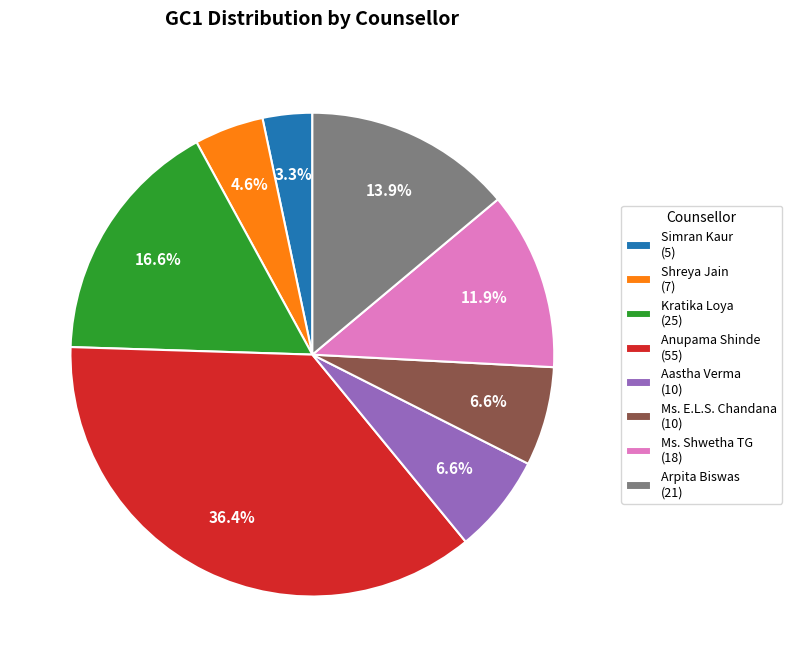

True or false: Anupama Shinde accounts for 51% of the total.

False